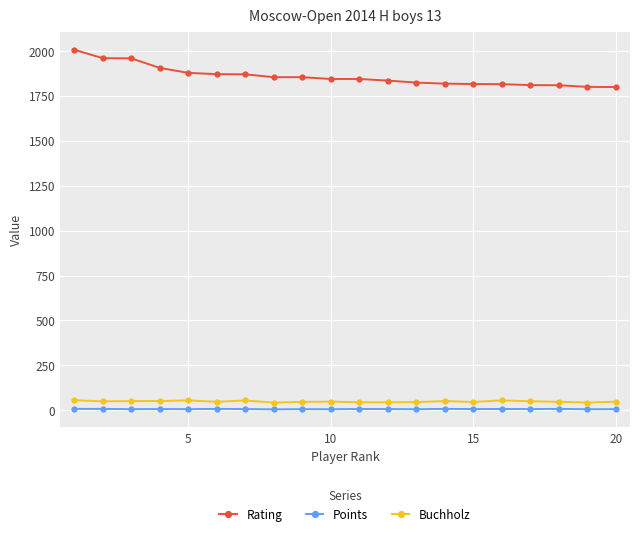

True or false: Rating and Buchholz intersect in this chart.

False